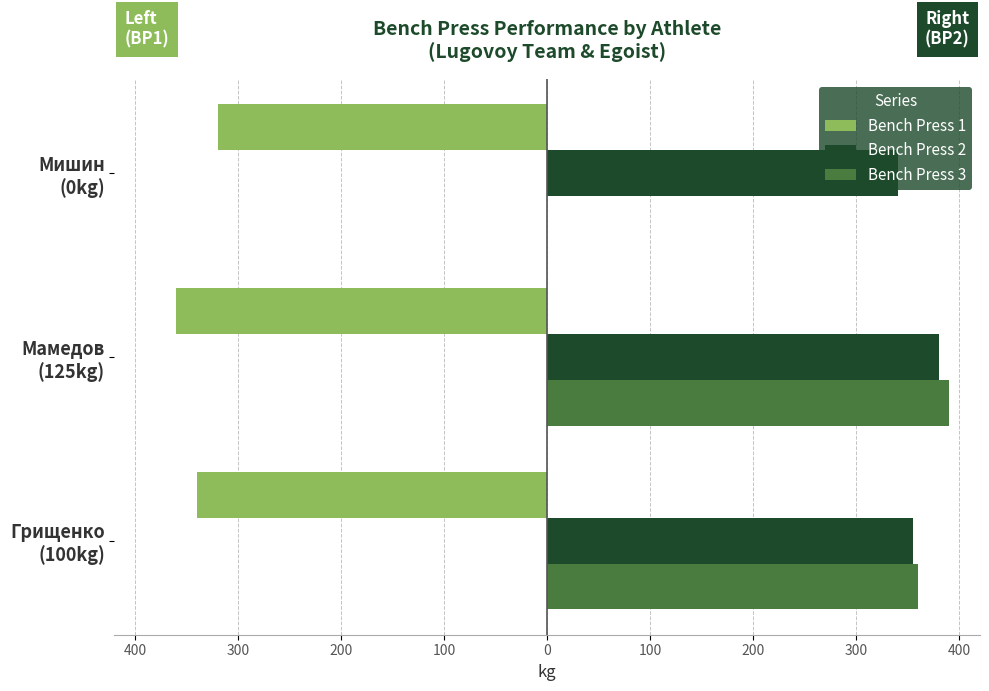

Reading left to right, extract all data points from this chart.

Bench Press 1: -340	-360	-320
Bench Press 2: 355	380	340
Bench Press 3: 360	390	0